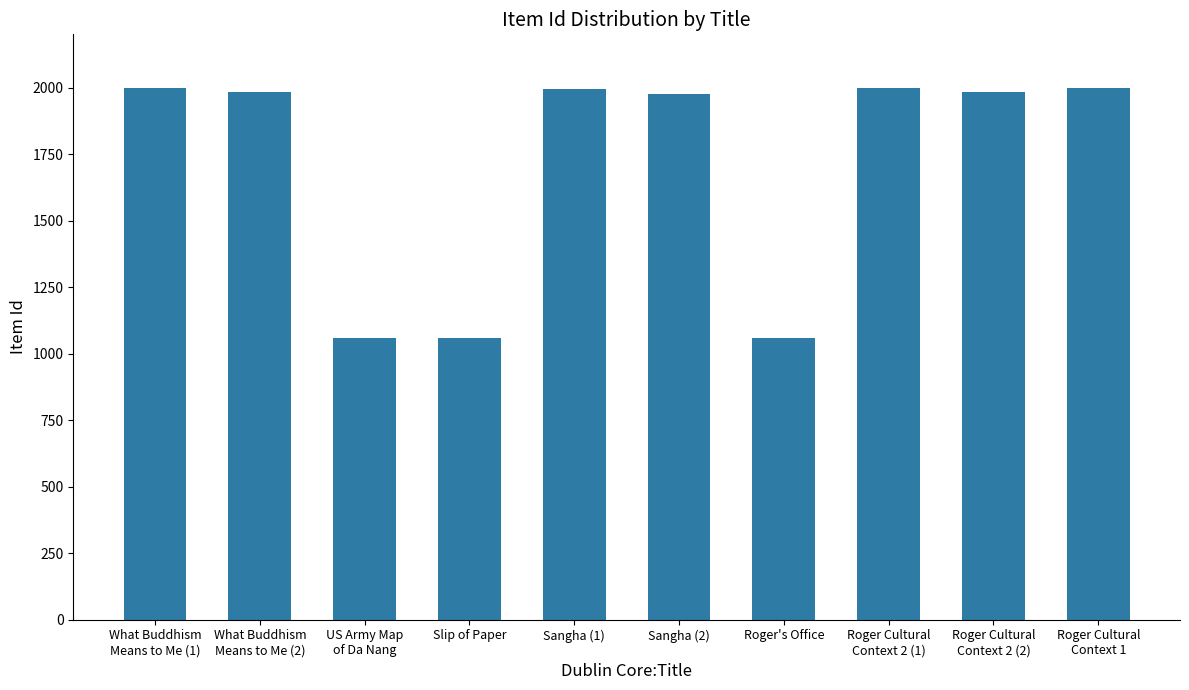

How many data points are less than 1984?

5